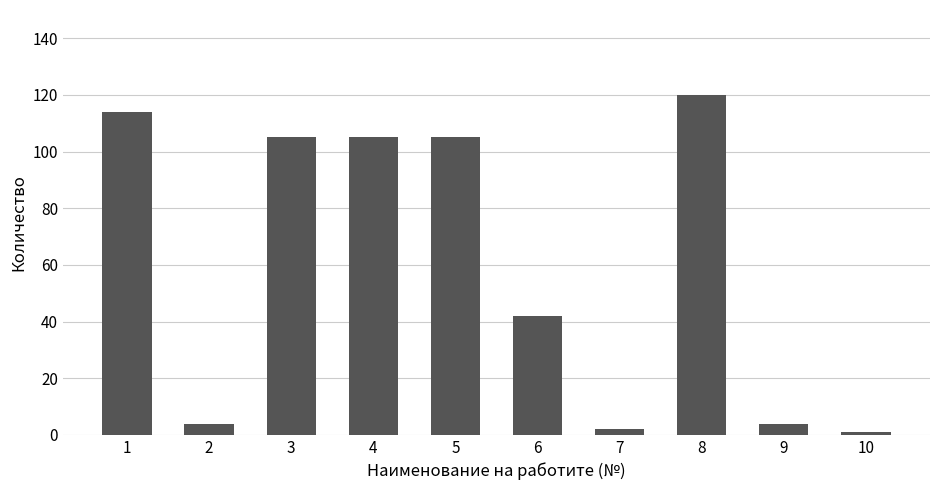

What is the change in value from 1 to 10?

-113